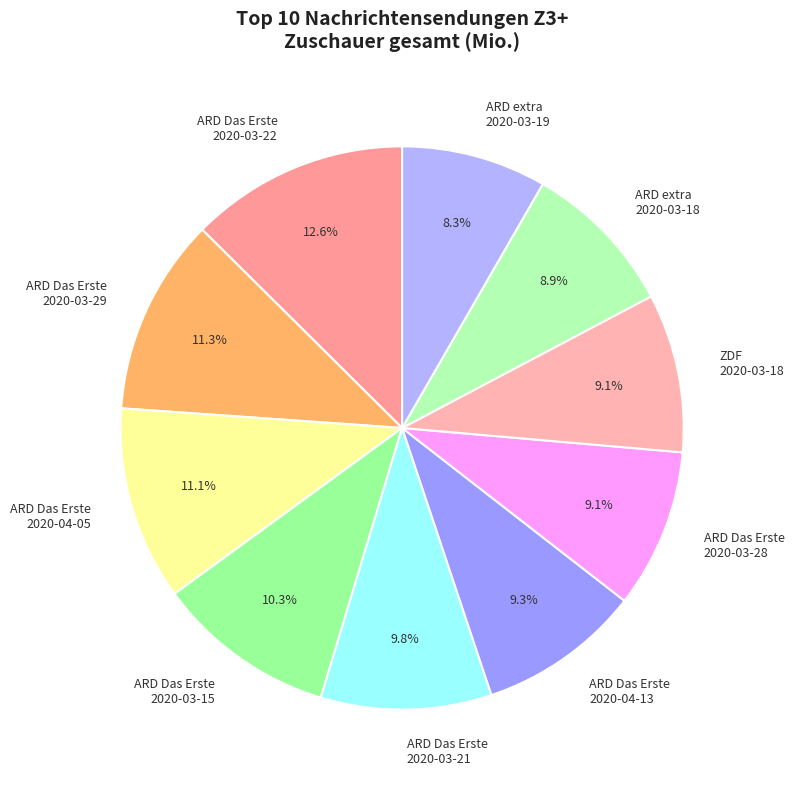

Combined, what portion of the pie is ARD Das Erste 2020-03-15 and ARD Das Erste 2020-03-21?

20.1%